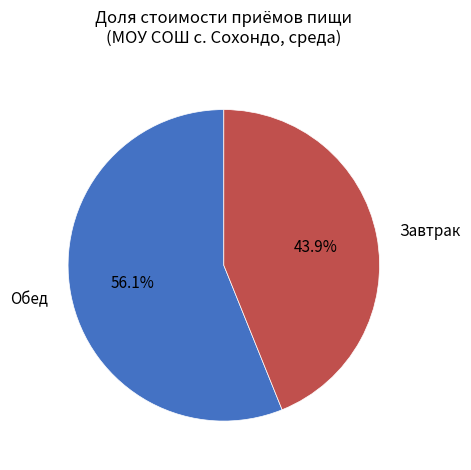

Which category has the biggest portion of the pie?

Обед